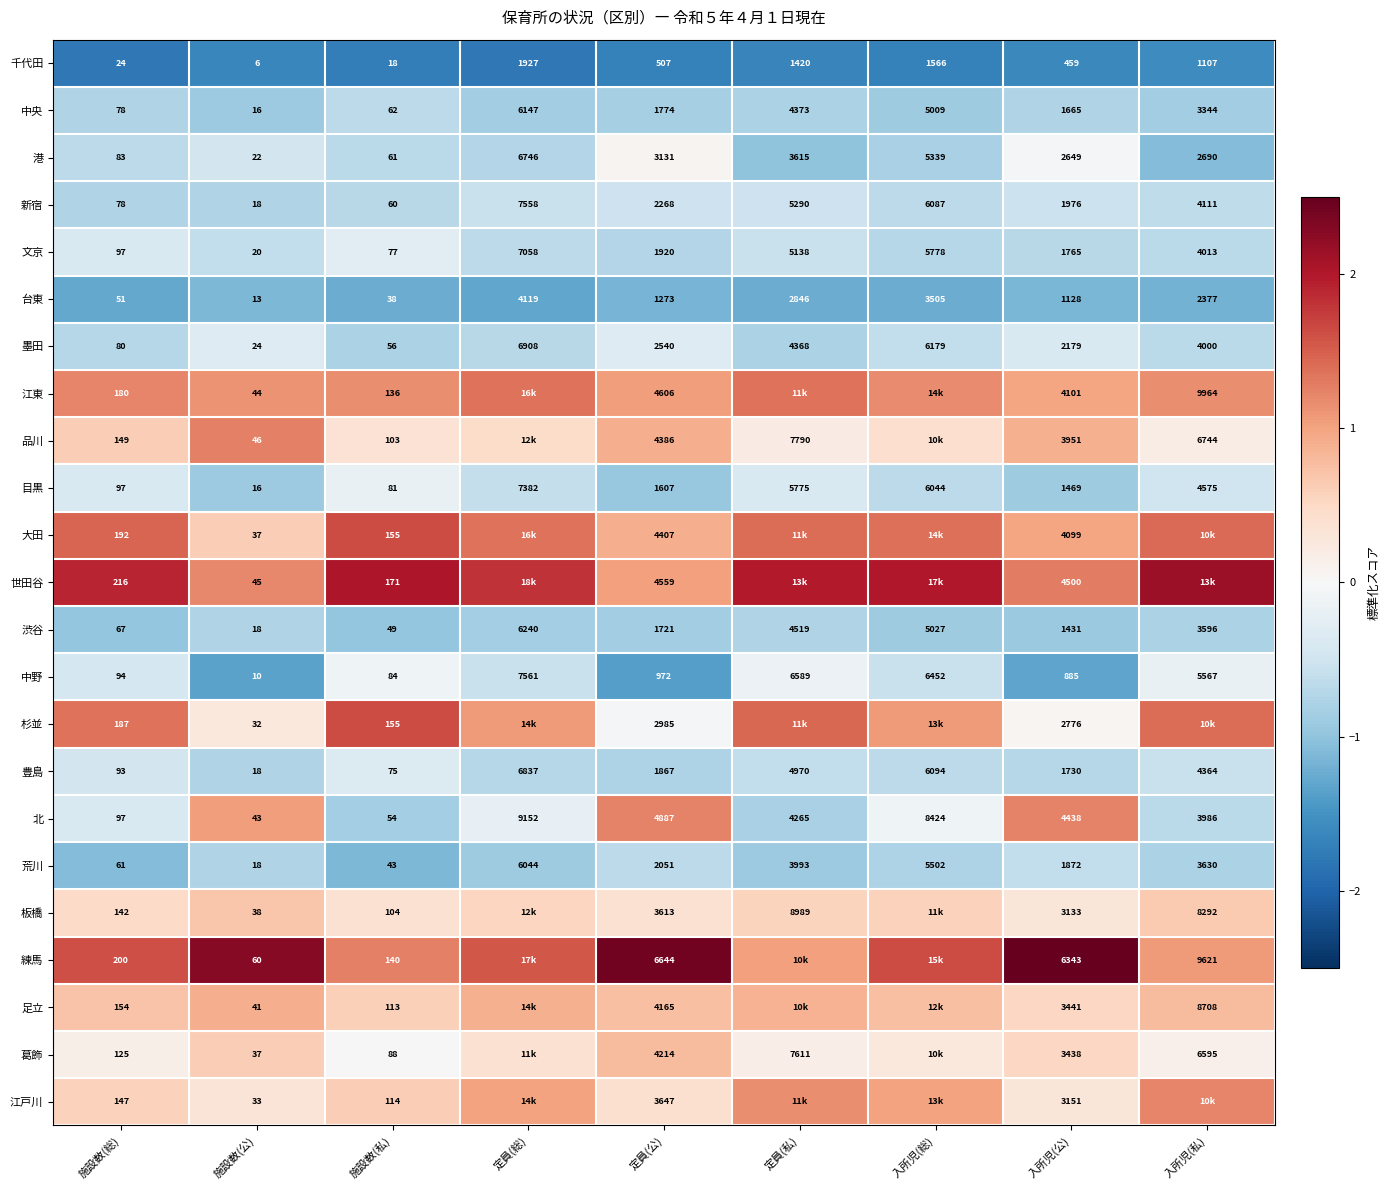

Which category has the lowest value in the 港 series?

施設数(公)